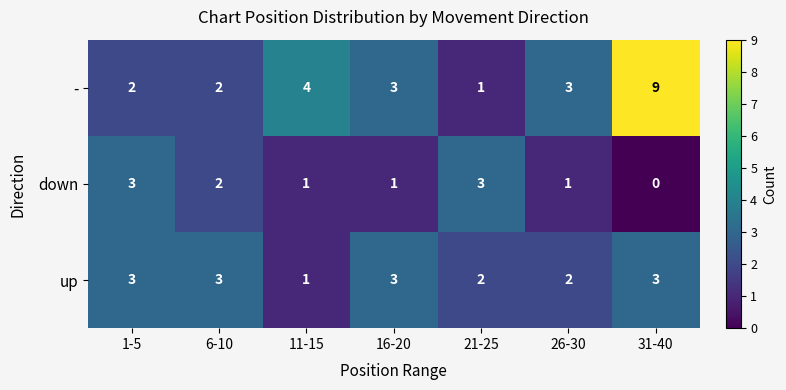

Reading right to left, what are all the values shown in this chart?

-: 9	3	1	3	4	2	2
down: 0	1	3	1	1	2	3
up: 3	2	2	3	1	3	3